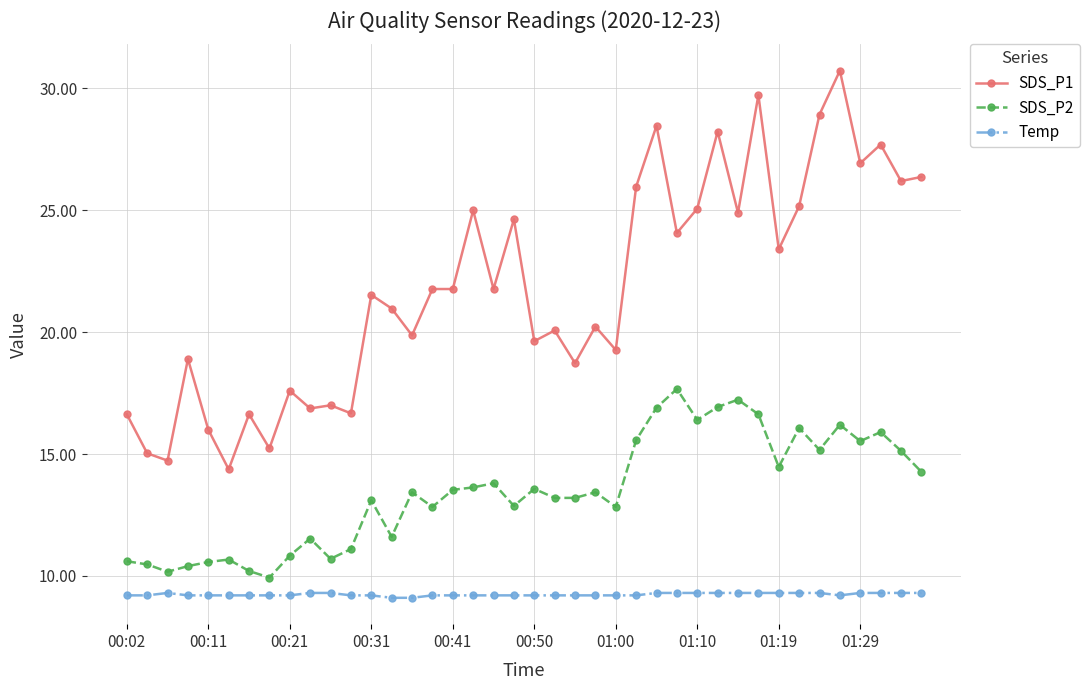

What is the difference between the maximum and minimum values in the Temp series?

0.2